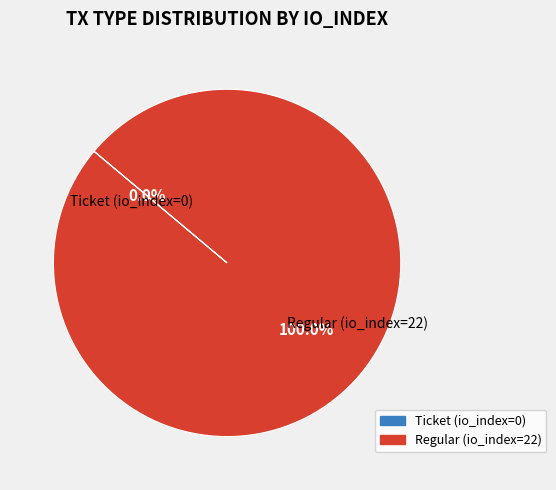

Which slice represents more than half of the pie?

Regular (io_index=22)